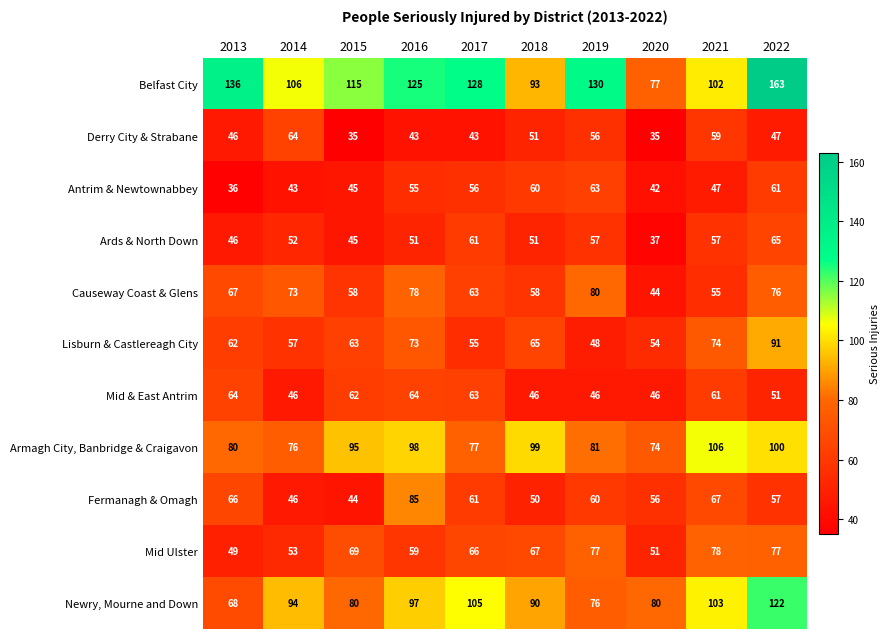

What is the highest value of the Antrim & Newtownabbey series?

63